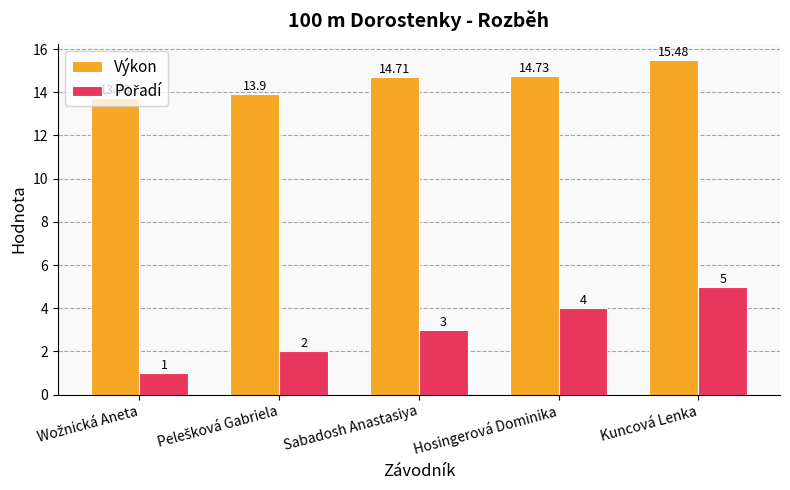

At which label does Výkon first exceed 14?

Sabadosh Anastasiya